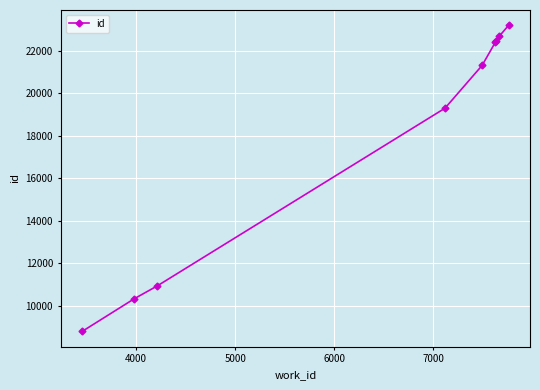

What is the average value?

17933